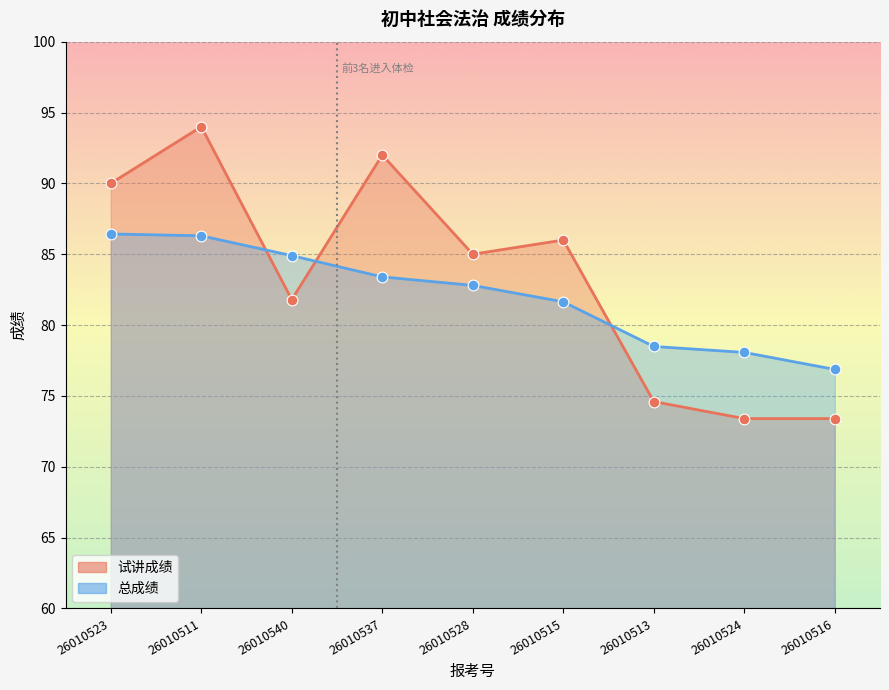

At how many categories does at least one series exceed 73?

9